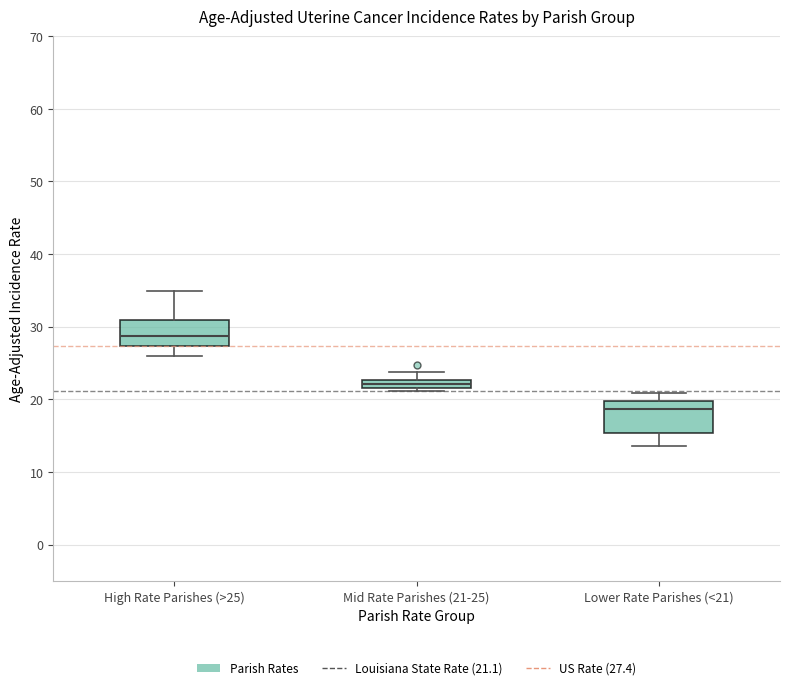

Which box's median line is the highest?

High Rate Parishes (>25)